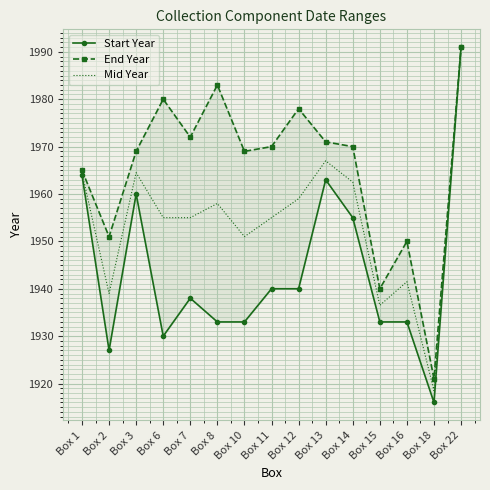

Which series has the largest total across all categories?

End Year